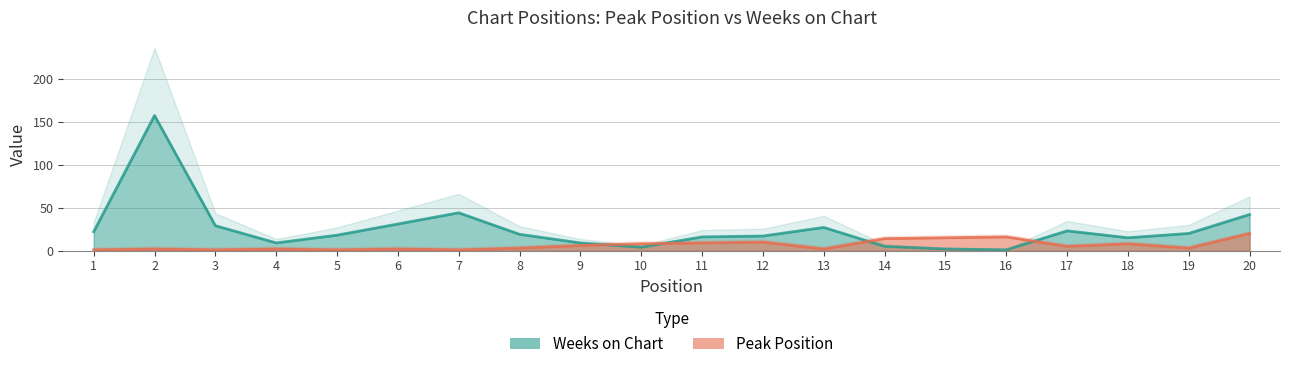

At which label is Peak Position closest to 10?

12